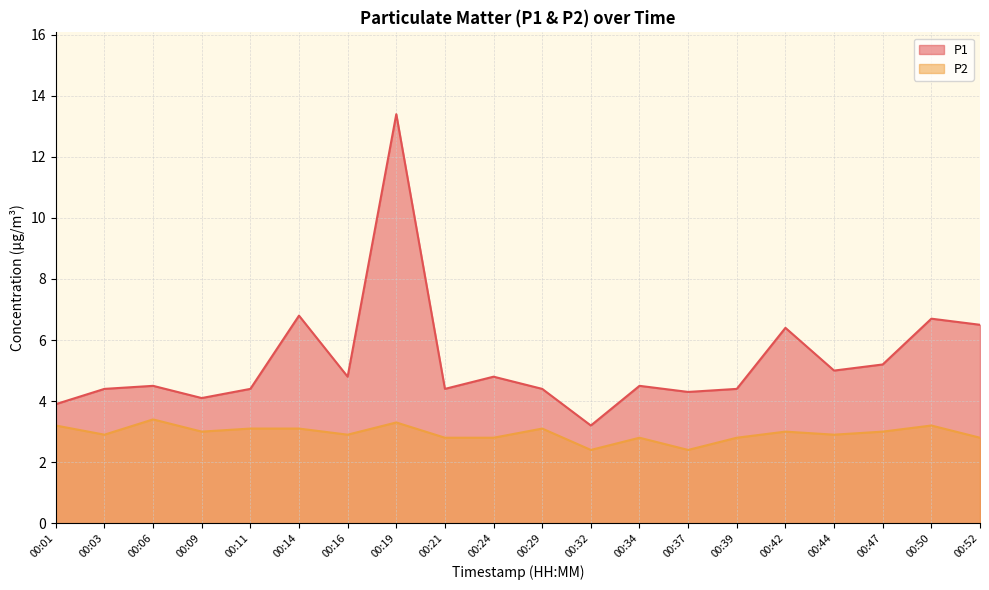

True or false: P2 and P1 intersect in this chart.

False